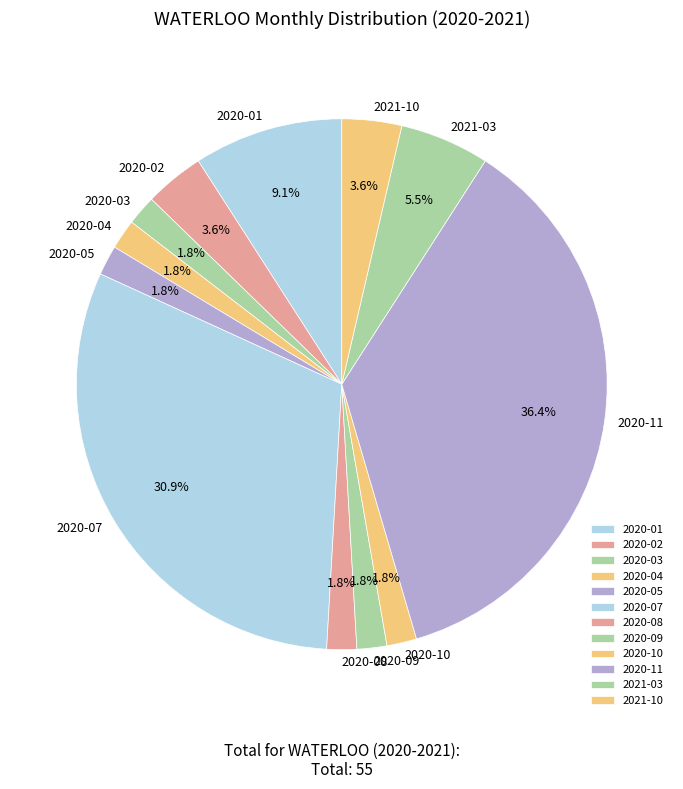

Does any single category account for the majority?

No